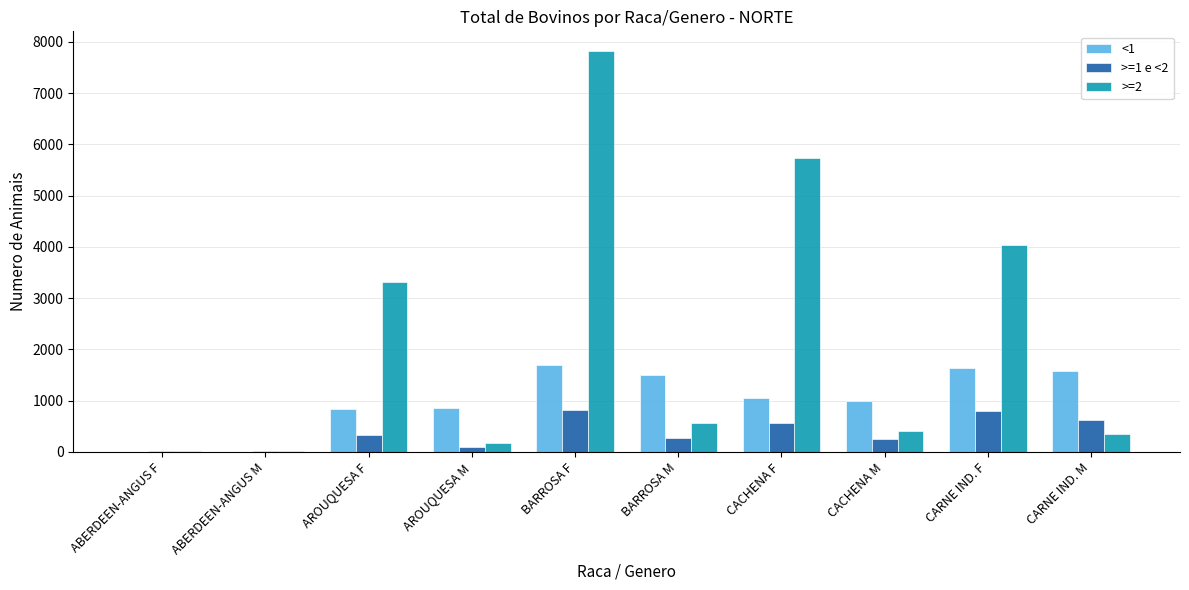

Which series changed the most between AROUQUESA F and BARROSA M?

>=2